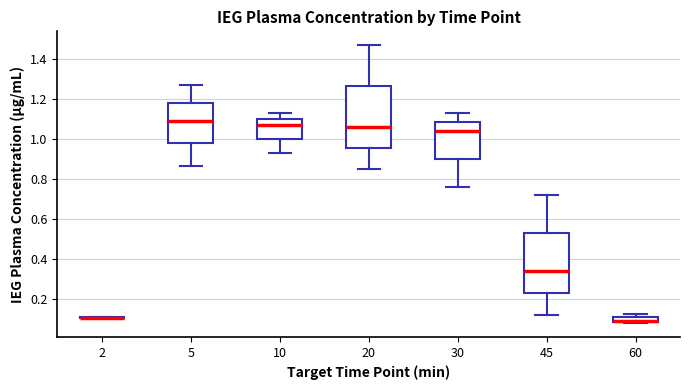

Where is the lower edge of the box at x = 60 on the y-axis? The values are not printed on the chart, so give them approximately, as read against the axis.

0.08